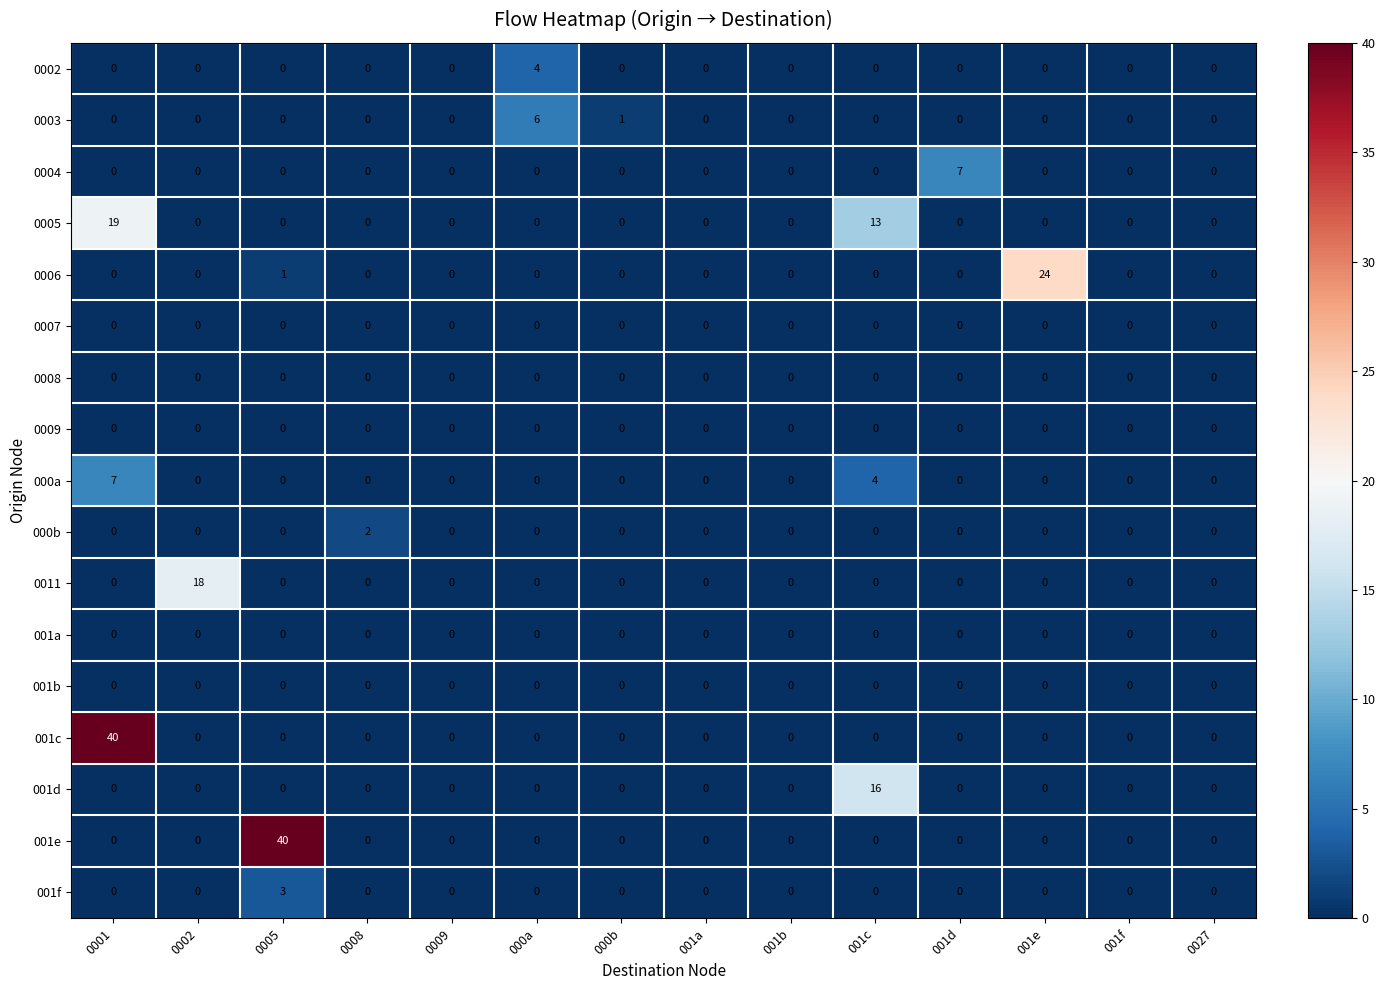

What is the total value across all series at 0005?

44